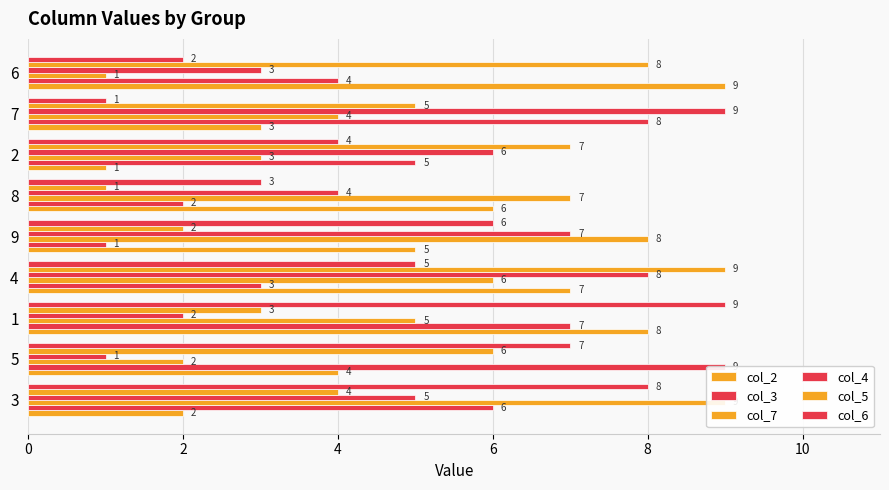

What are all the series names shown in the legend?

col_2, col_3, col_7, col_4, col_5, col_6